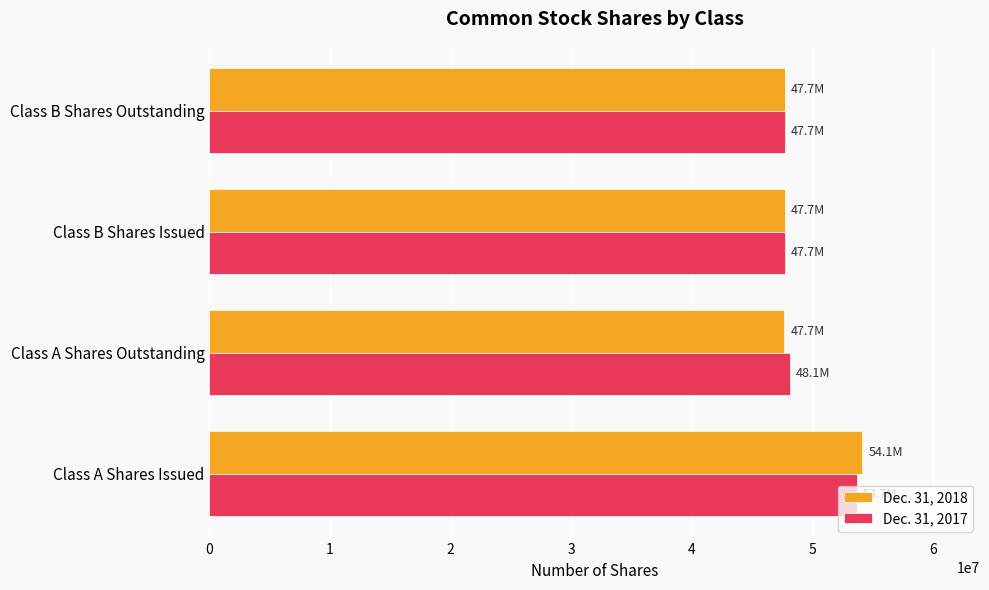

True or false: Dec. 31, 2017 has a value of 47687039 at Class B Shares Outstanding.

True